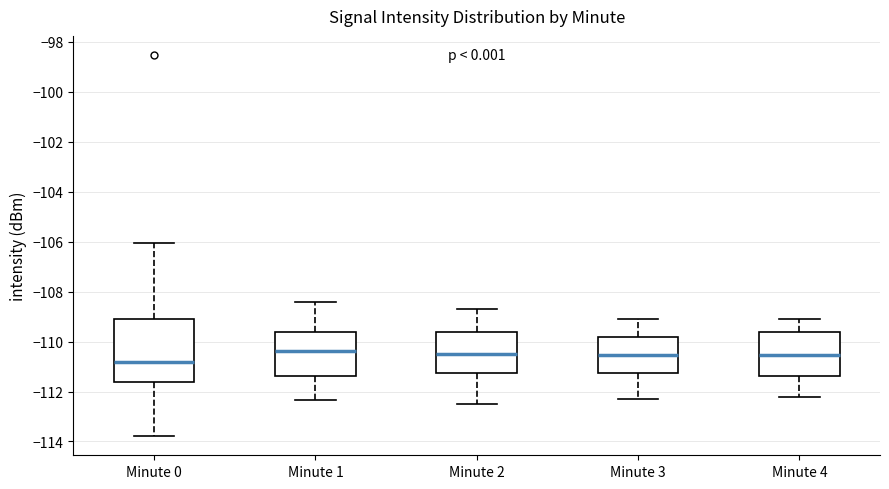

Where is the upper edge of the box for Minute 1 on the y-axis? The values are not printed on the chart, so give them approximately, as read against the axis.

-109.6